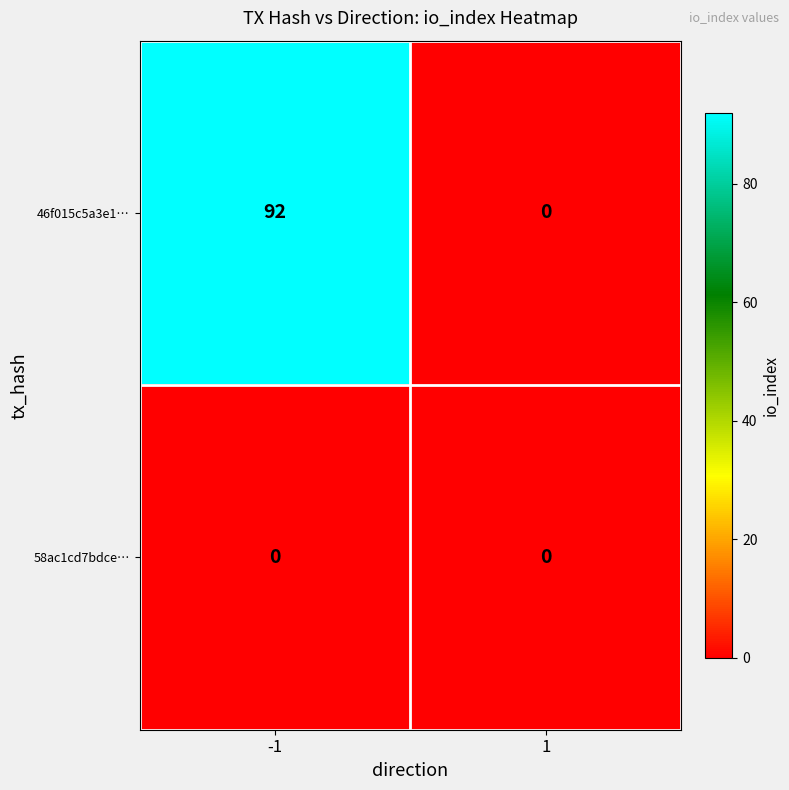

At how many categories does at least one series exceed 75?

1